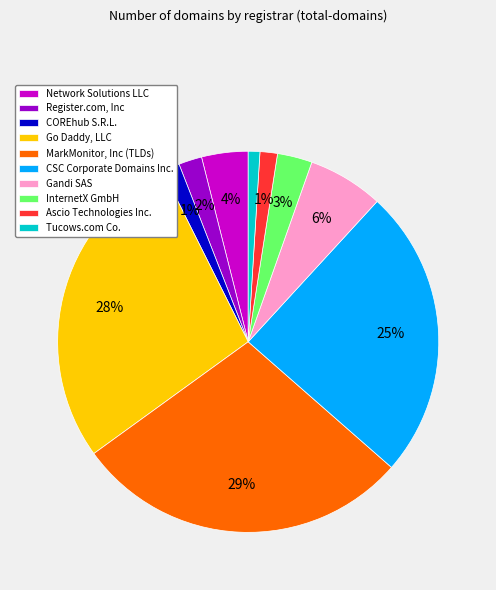

True or false: Go Daddy, LLC accounts for 28% of the total.

True